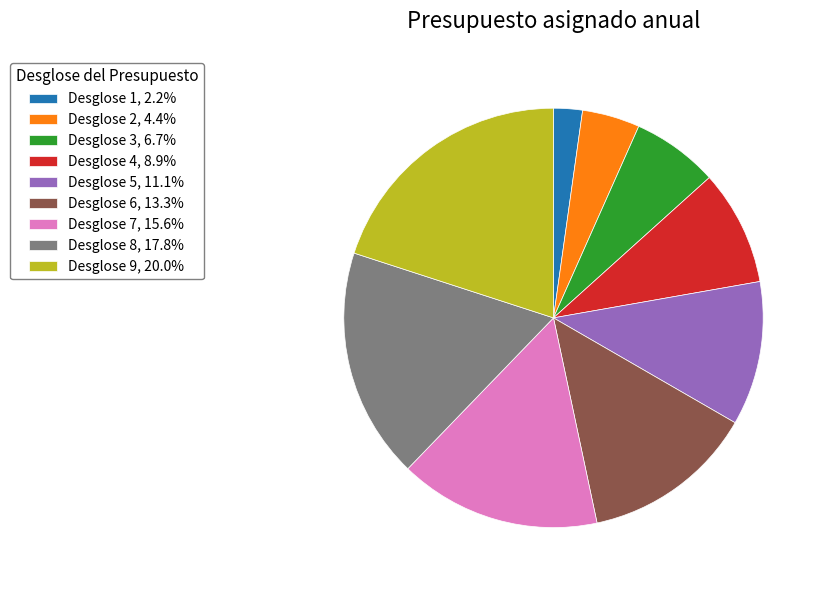

Is there any slice that represents more than half of the pie?

No